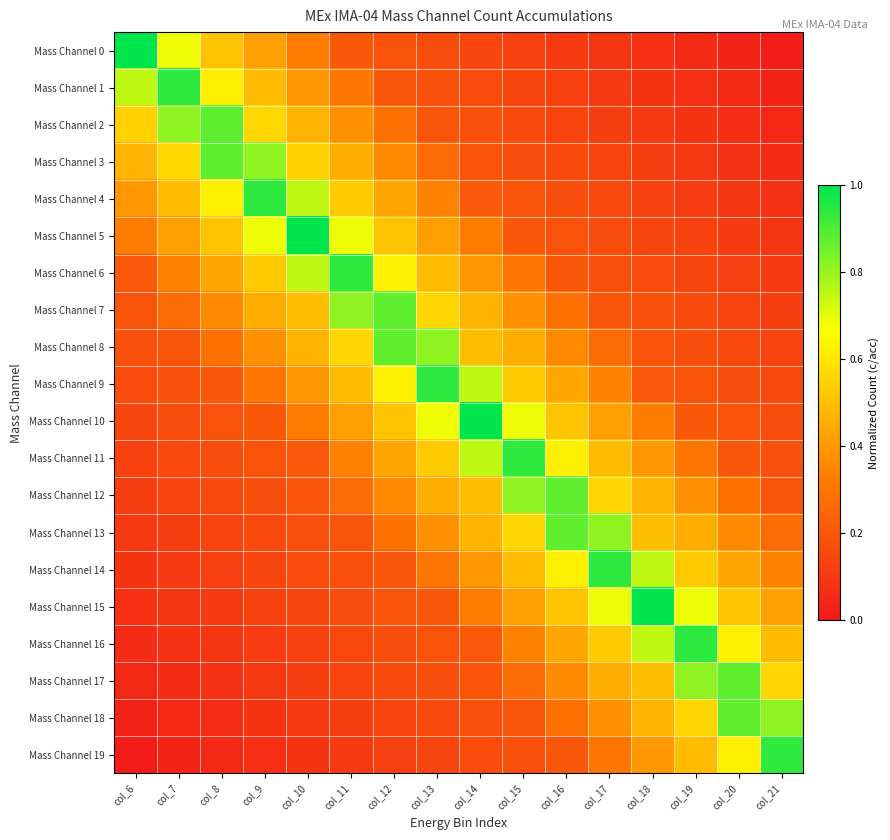

Count the number of categories in the chart.

16